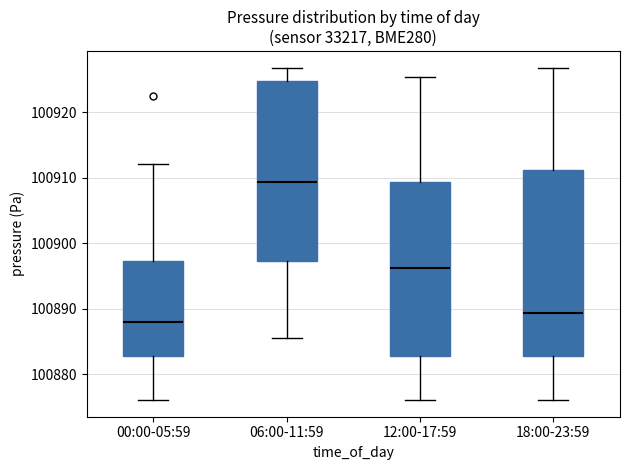

Which box's median line is the highest?

06:00-11:59